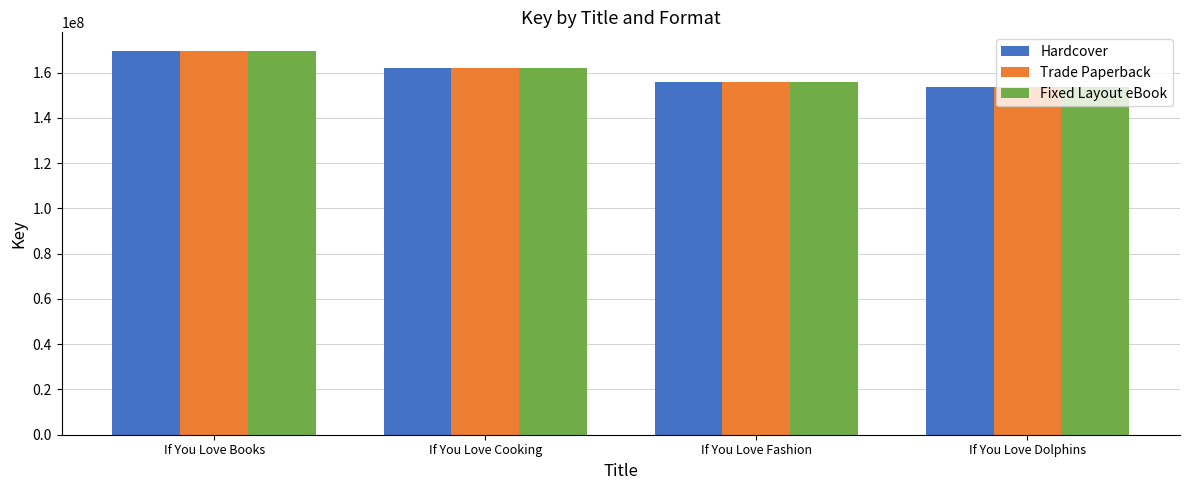

Is it true that Hardcover equals 237240478 at If You Love Dolphins?

False